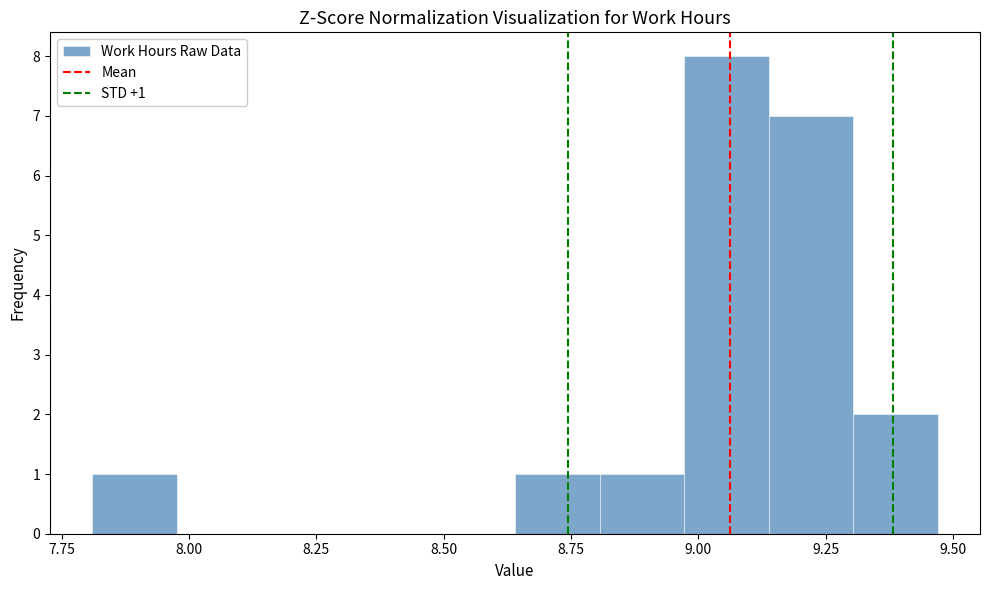

Read against the x-axis, roughly where is the centre of the tallest bar?

9.05